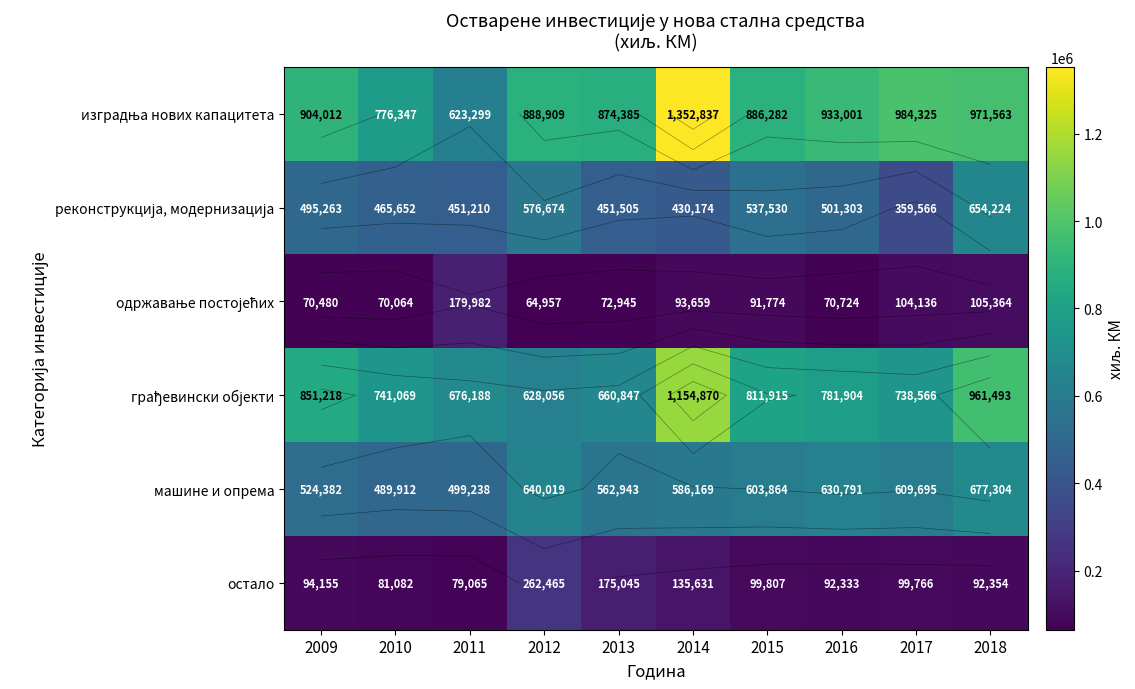

How many distinct data groups are displayed?

6